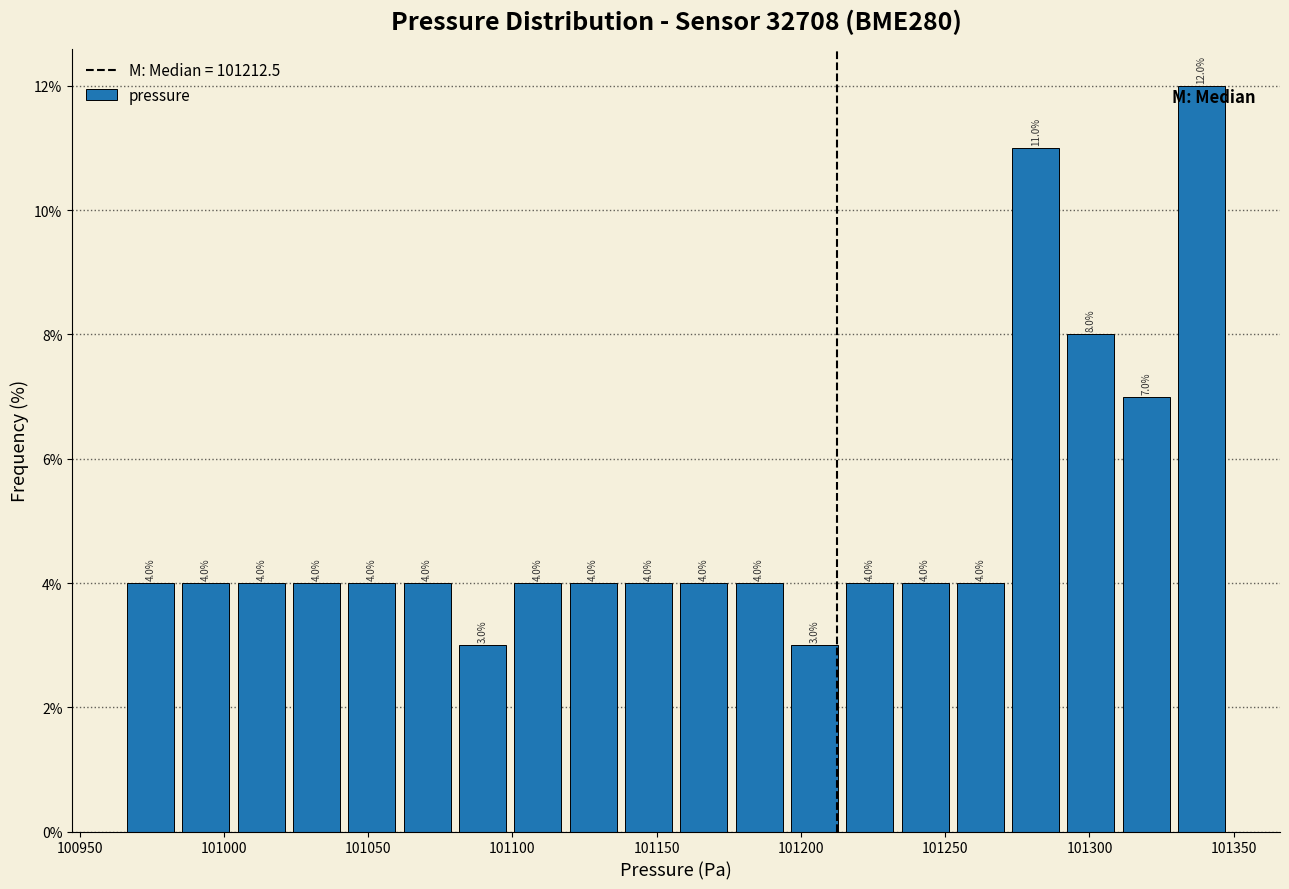

Around what value on the x-axis is the tallest bar? Give the approximate position of its centre, as read against the axis.

101340